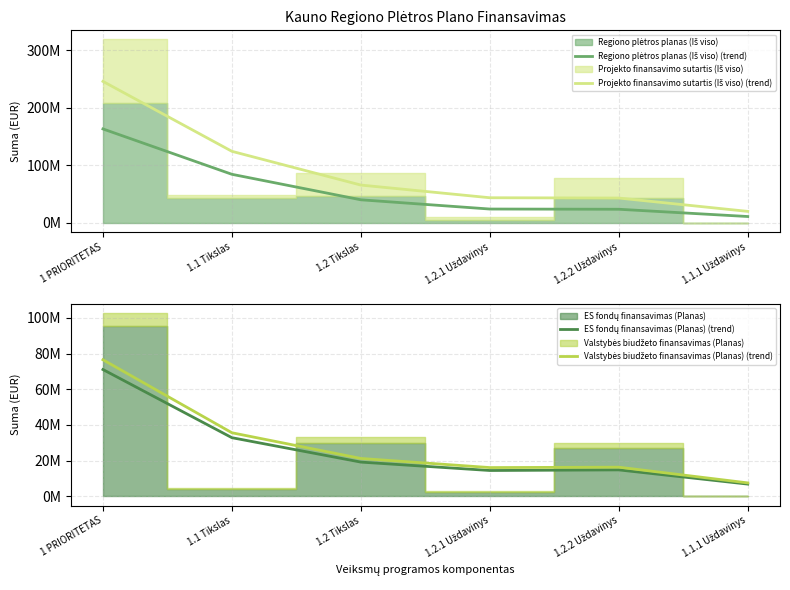

What is the difference between the maximum and minimum values in the ES fondų finansavimas (Planas) (trend) series?

64155902.9